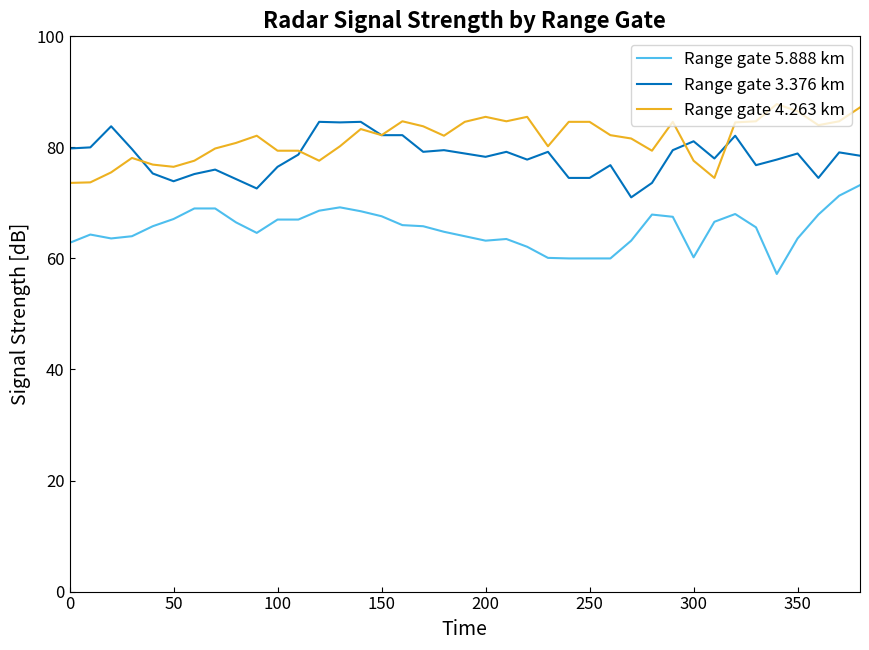

True or false: Range gate 3.376 km and Range gate 5.888 km cross at least once.

False